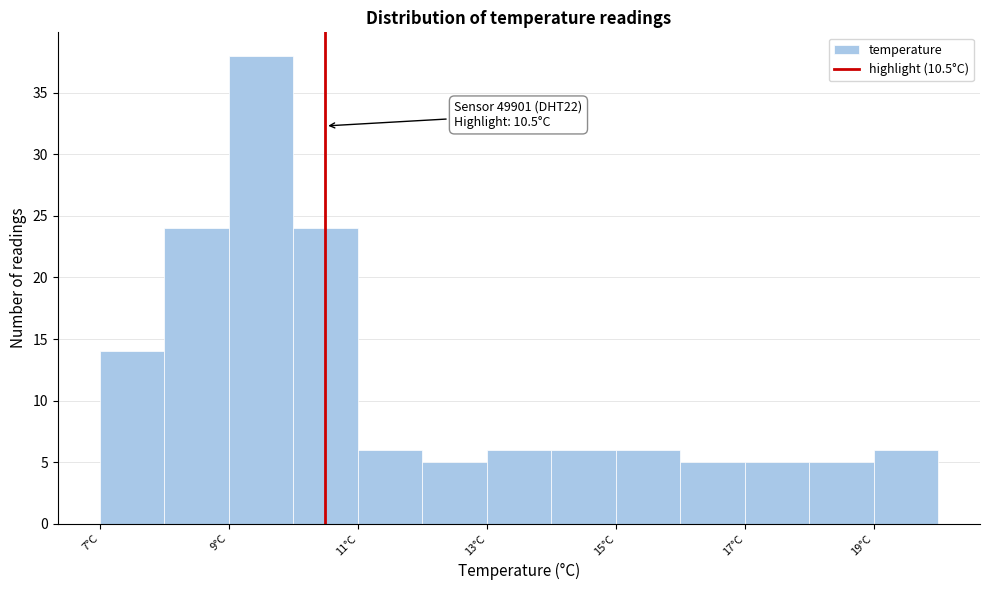

Which range on the x-axis has the tallest bar?

9 to 10